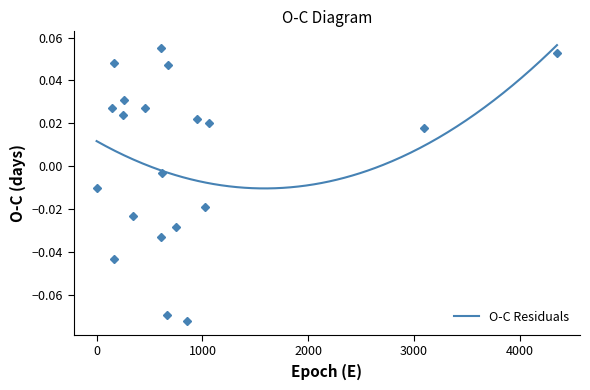

Between 4 and 15, which is larger?

4